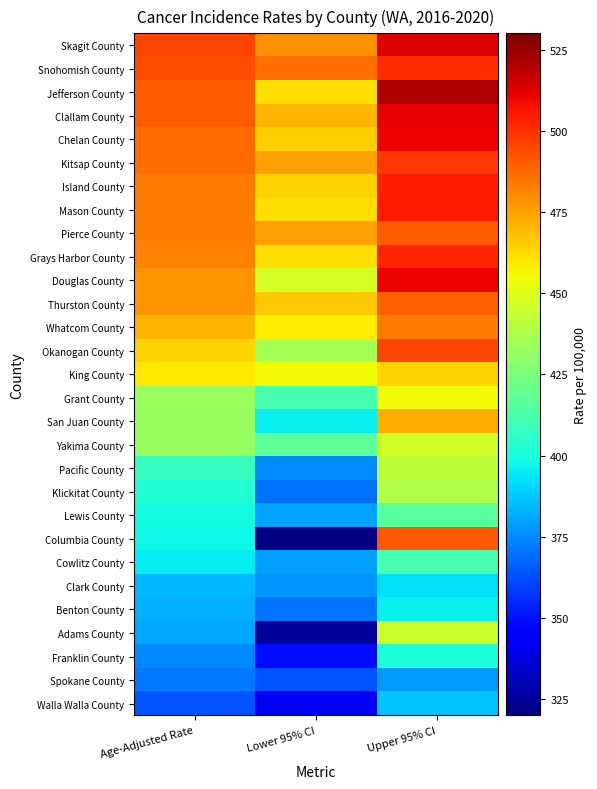

Reading left to right, transcribe all the data shown in this chart.

Skagit County: Age-Adjusted Rate=495.5	Lower 95% CI=479.0	Upper 95% CI=512.5
Snohomish County: Age-Adjusted Rate=493.7	Lower 95% CI=486.3	Upper 95% CI=501.2
Jefferson County: Age-Adjusted Rate=490.6	Lower 95% CI=461.4	Upper 95% CI=521.7
Clallam County: Age-Adjusted Rate=490.1	Lower 95% CI=470.5	Upper 95% CI=510.5
Chelan County: Age-Adjusted Rate=487.0	Lower 95% CI=464.8	Upper 95% CI=510.2
Kitsap County: Age-Adjusted Rate=486.9	Lower 95% CI=475.3	Upper 95% CI=498.8
Island County: Age-Adjusted Rate=483.6	Lower 95% CI=464.0	Upper 95% CI=503.8
Mason County: Age-Adjusted Rate=483.0	Lower 95% CI=461.7	Upper 95% CI=505.1
Pierce County: Age-Adjusted Rate=482.9	Lower 95% CI=475.8	Upper 95% CI=490.1
Grays Harbor County: Age-Adjusted Rate=481.7	Lower 95% CI=461.4	Upper 95% CI=502.7
Douglas County: Age-Adjusted Rate=478.1	Lower 95% CI=447.9	Upper 95% CI=510.0
Thurston County: Age-Adjusted Rate=477.9	Lower 95% CI=466.6	Upper 95% CI=489.5
Whatcom County: Age-Adjusted Rate=470.7	Lower 95% CI=458.1	Upper 95% CI=483.6
Okanogan County: Age-Adjusted Rate=464.2	Lower 95% CI=435.3	Upper 95% CI=494.9
King County: Age-Adjusted Rate=459.4	Lower 95% CI=454.7	Upper 95% CI=464.0
Grant County: Age-Adjusted Rate=432.7	Lower 95% CI=411.1	Upper 95% CI=455.2
San Juan County: Age-Adjusted Rate=432.2	Lower 95% CI=396.1	Upper 95% CI=471.9
Yakima County: Age-Adjusted Rate=431.8	Lower 95% CI=417.2	Upper 95% CI=446.8
Pacific County: Age-Adjusted Rate=407.0	Lower 95% CI=375.4	Upper 95% CI=441.3
Klickitat County: Age-Adjusted Rate=402.5	Lower 95% CI=369.4	Upper 95% CI=438.2
Lewis County: Age-Adjusted Rate=398.1	Lower 95% CI=380.3	Upper 95% CI=416.5
Columbia County: Age-Adjusted Rate=397.8	Lower 95% CI=321.0	Upper 95% CI=490.8
Cowlitz County: Age-Adjusted Rate=395.2	Lower 95% CI=379.6	Upper 95% CI=411.3
Clark County: Age-Adjusted Rate=384.6	Lower 95% CI=376.7	Upper 95% CI=392.7
Benton County: Age-Adjusted Rate=382.8	Lower 95% CI=370.1	Upper 95% CI=395.9
Adams County: Age-Adjusted Rate=381.3	Lower 95% CI=325.0	Upper 95% CI=445.5
Franklin County: Age-Adjusted Rate=374.3	Lower 95% CI=349.4	Upper 95% CI=400.6
Spokane County: Age-Adjusted Rate=371.1	Lower 95% CI=363.8	Upper 95% CI=378.5
Walla Walla County: Age-Adjusted Rate=363.9	Lower 95% CI=342.0	Upper 95% CI=386.9